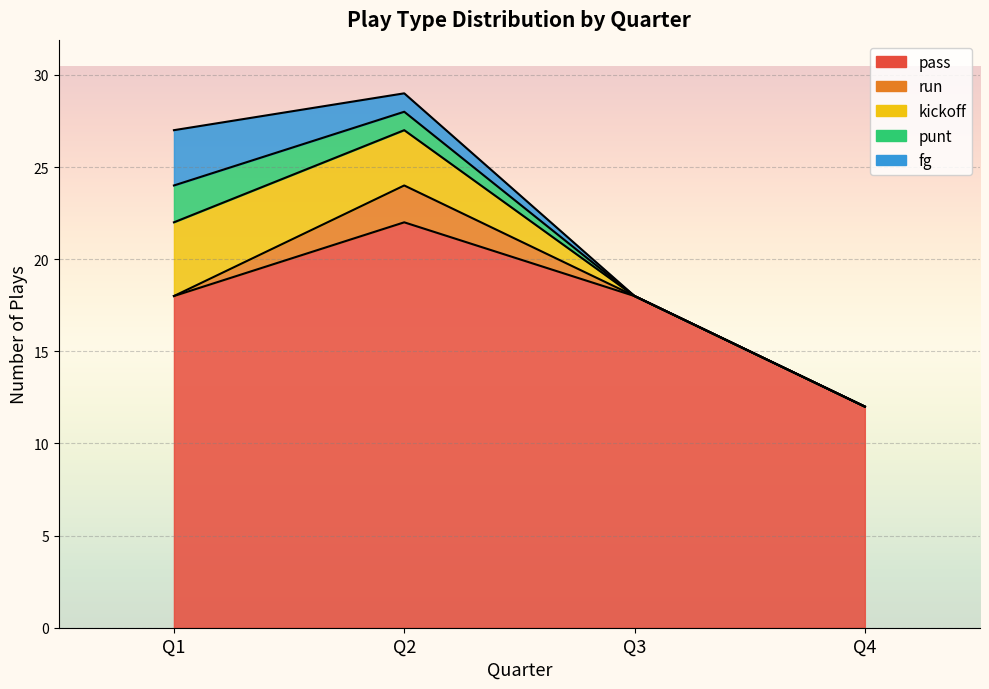

What is the total value across all series at 2?

29